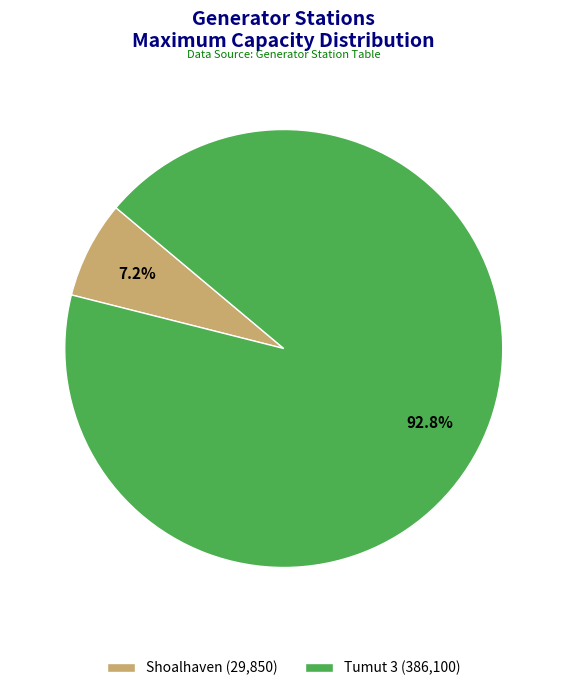

Which slice is the largest?

Tumut 3